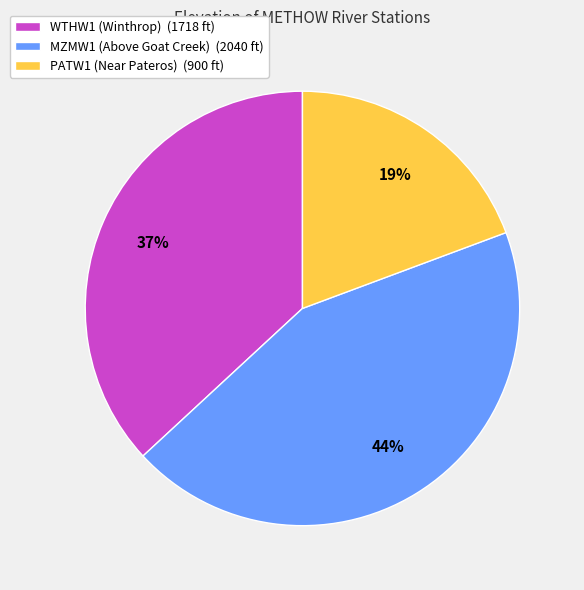

How many segments does this pie chart have?

3